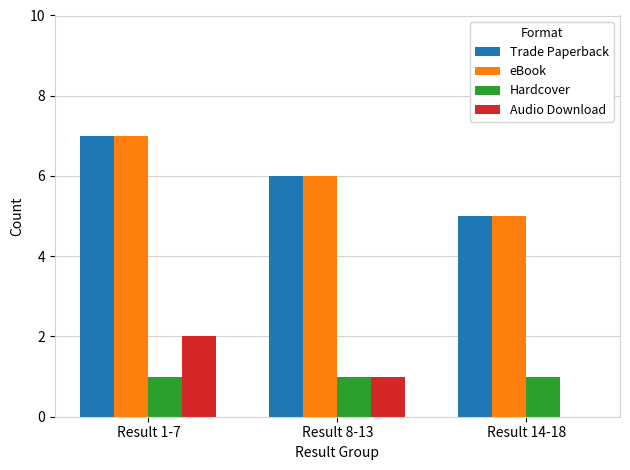

What is the average value of the Hardcover series?

1